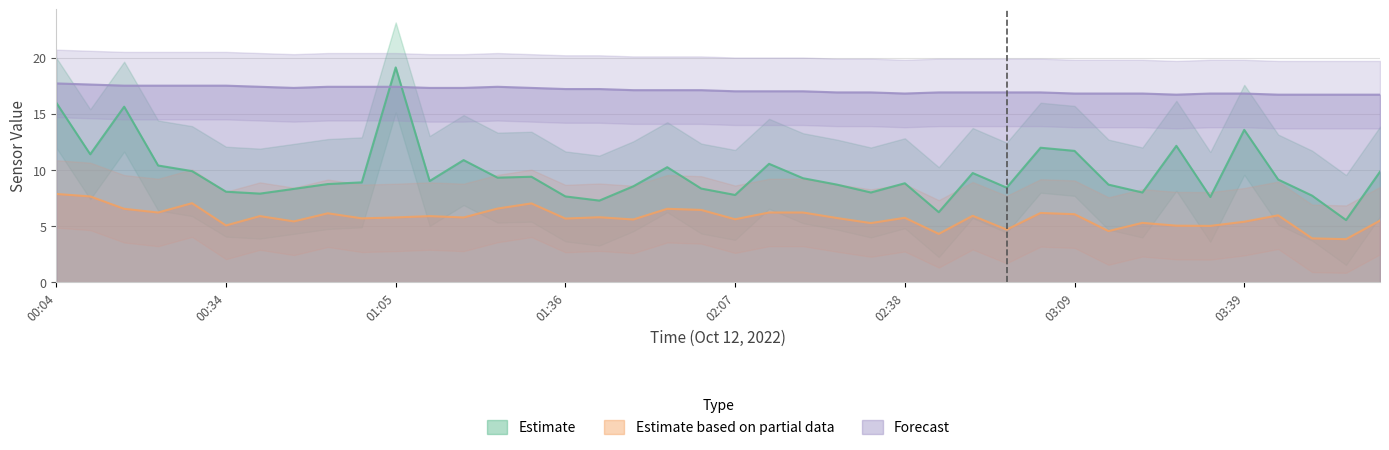

True or false: Forecast and Estimate cross at least once.

True